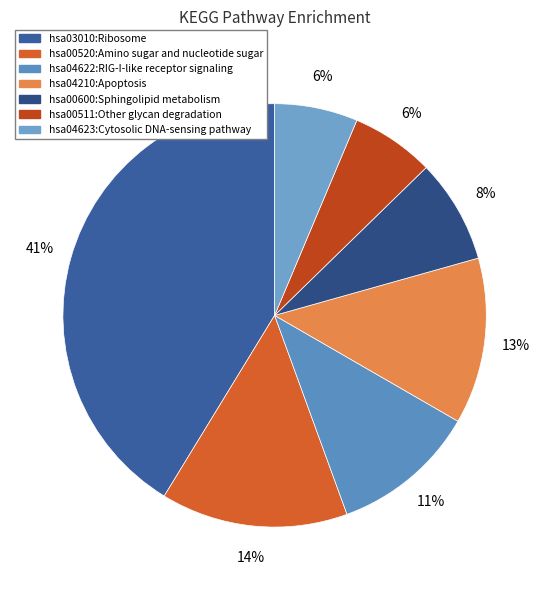

Count the number of slices in the pie.

7